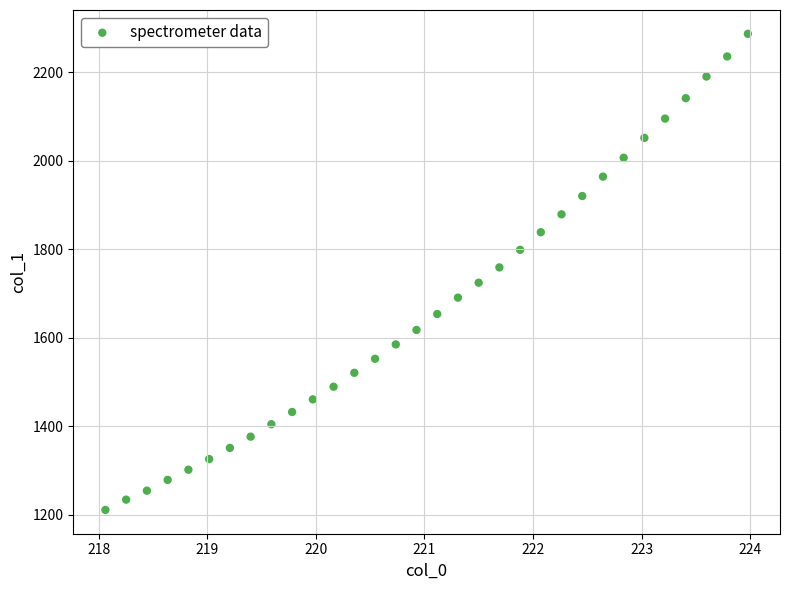

What is the range of Y values (max minus min)?

1075.8